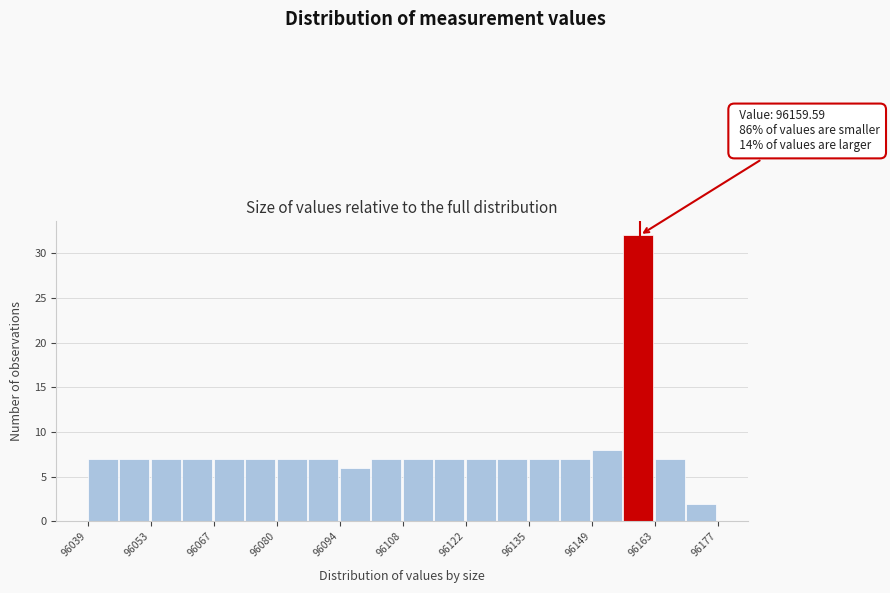

Read against the x-axis, roughly where is the centre of the tallest bar?

96160